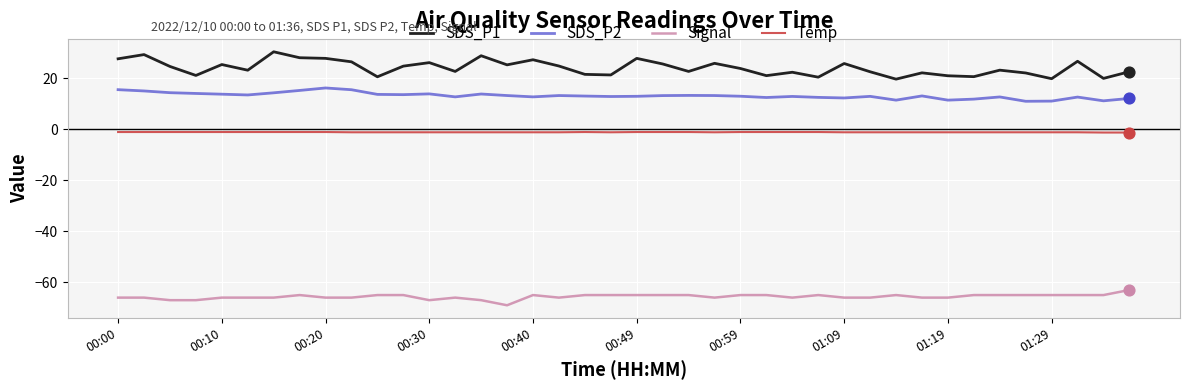

Which series has the largest range (max minus min)?

SDS_P1